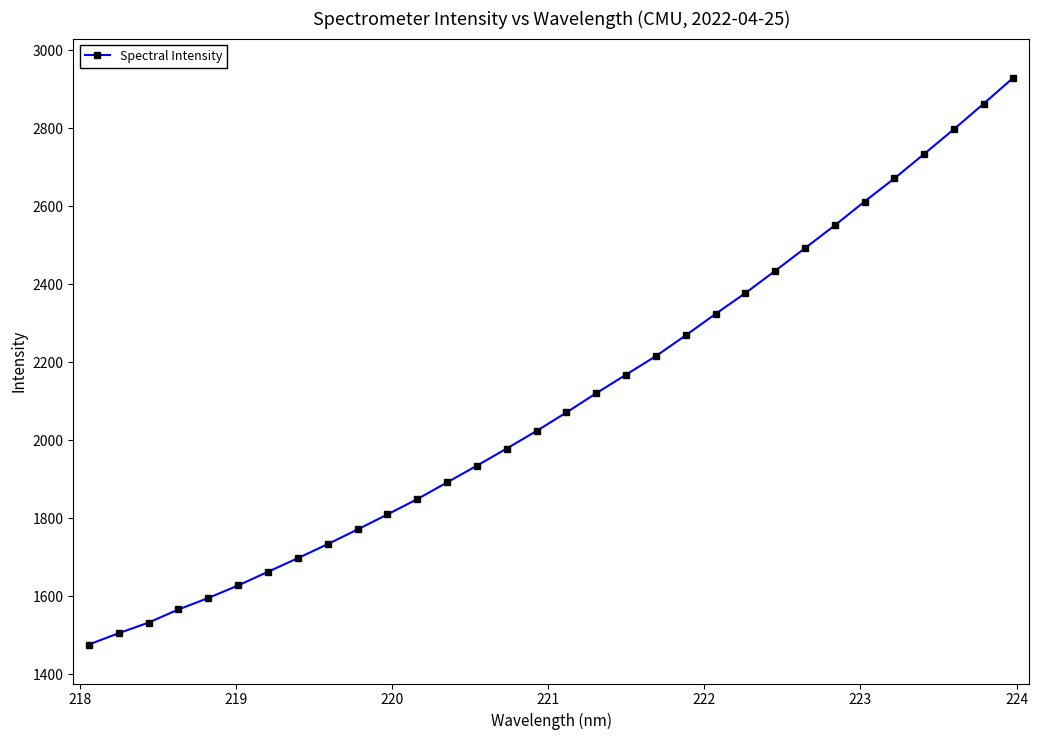

How many data points does each series have?

32